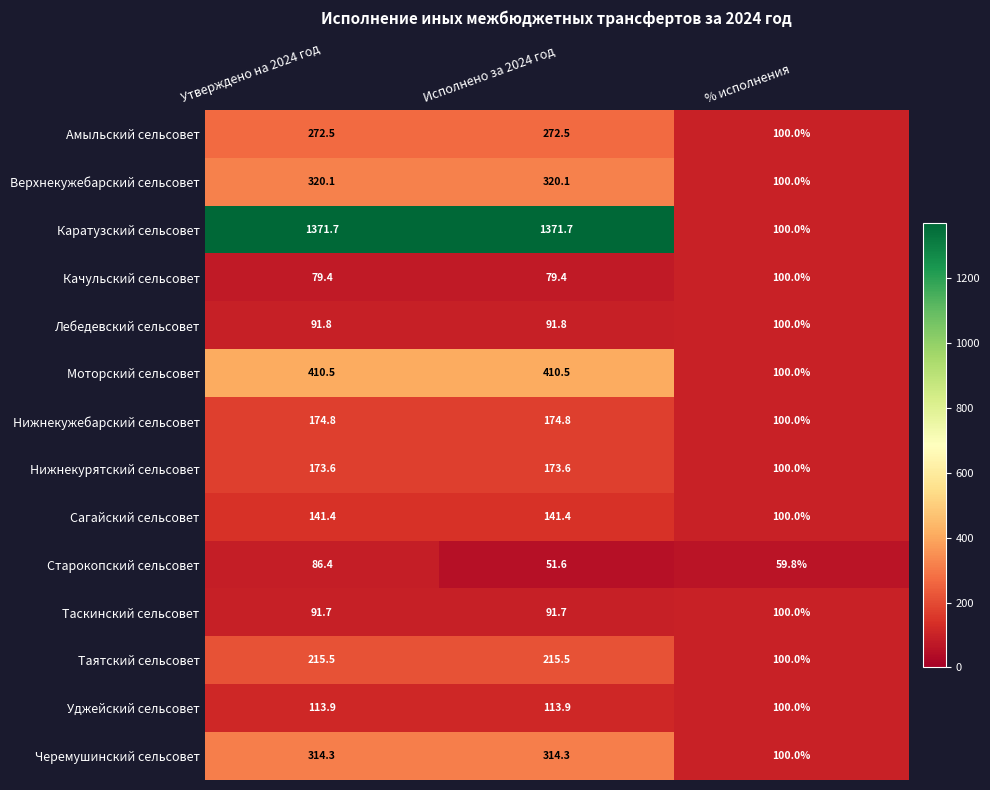

What is the approximate value of Амыльский сельсовет at Утверждено на 2024 год?

272.5